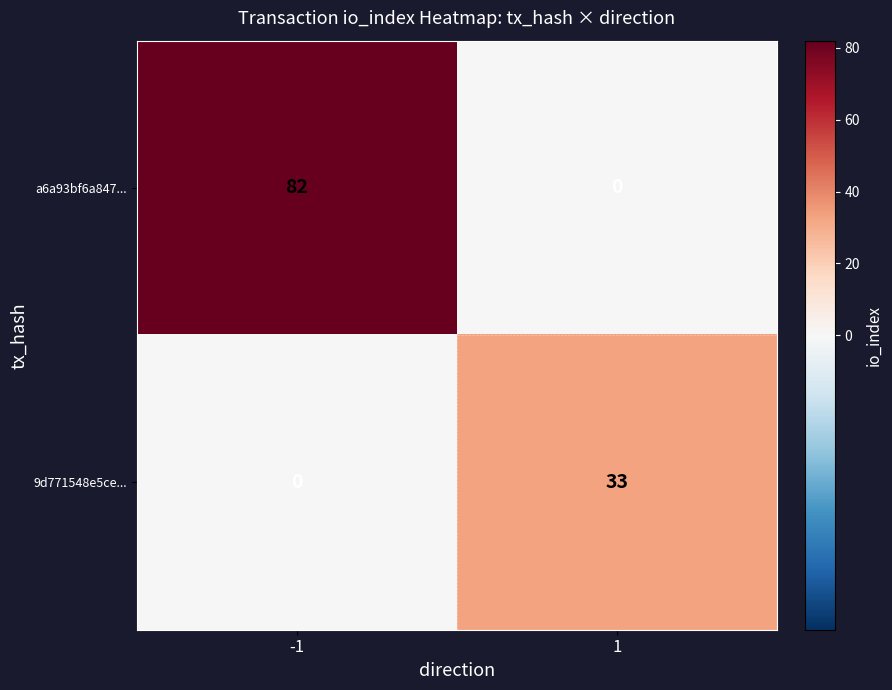

At which category is the sum across all series the highest?

-1